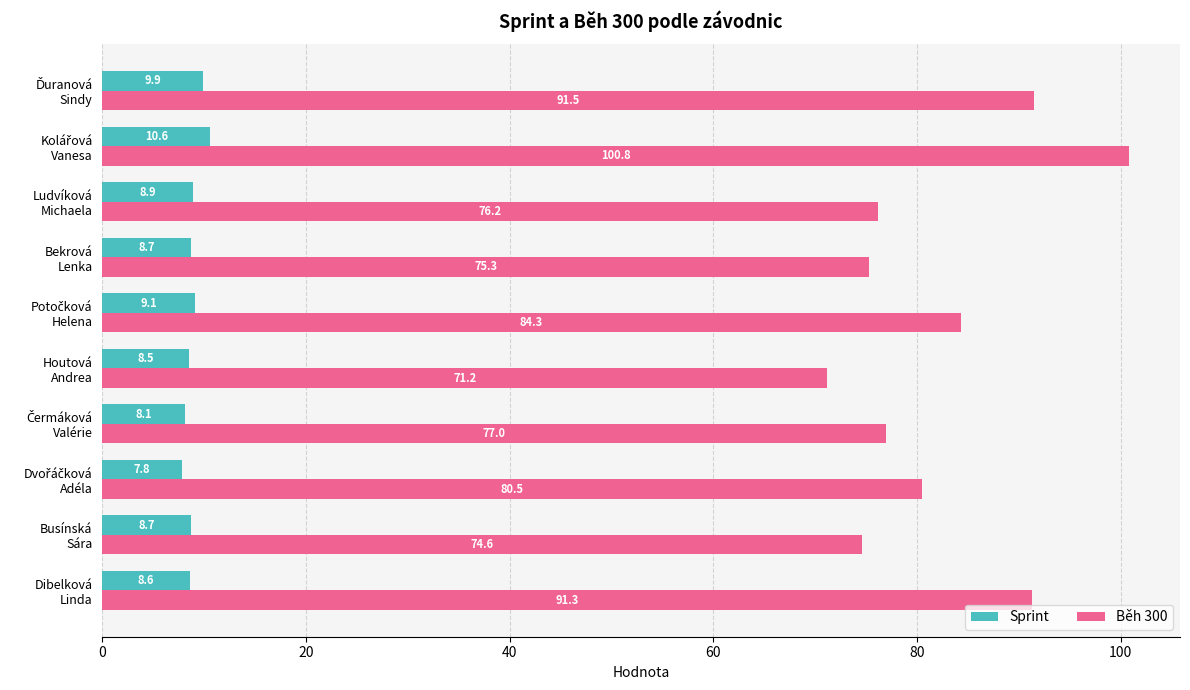

Which series has the widest spread of values?

Běh 300